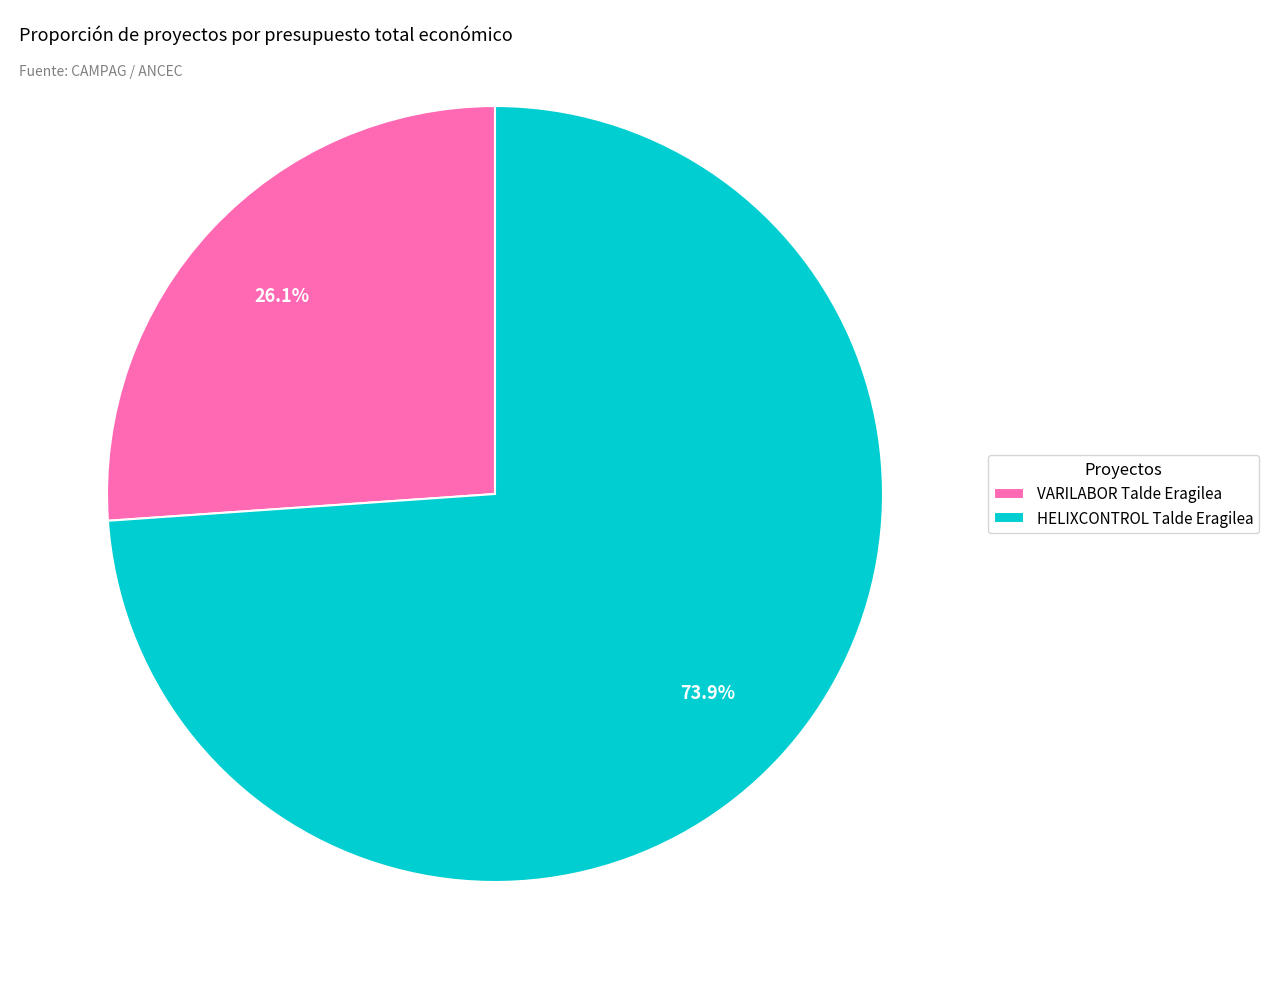

Approximately how many times larger is the value at HELIXCONTROL Talde Eragilea compared to VARILABOR Talde Eragilea?

2.8